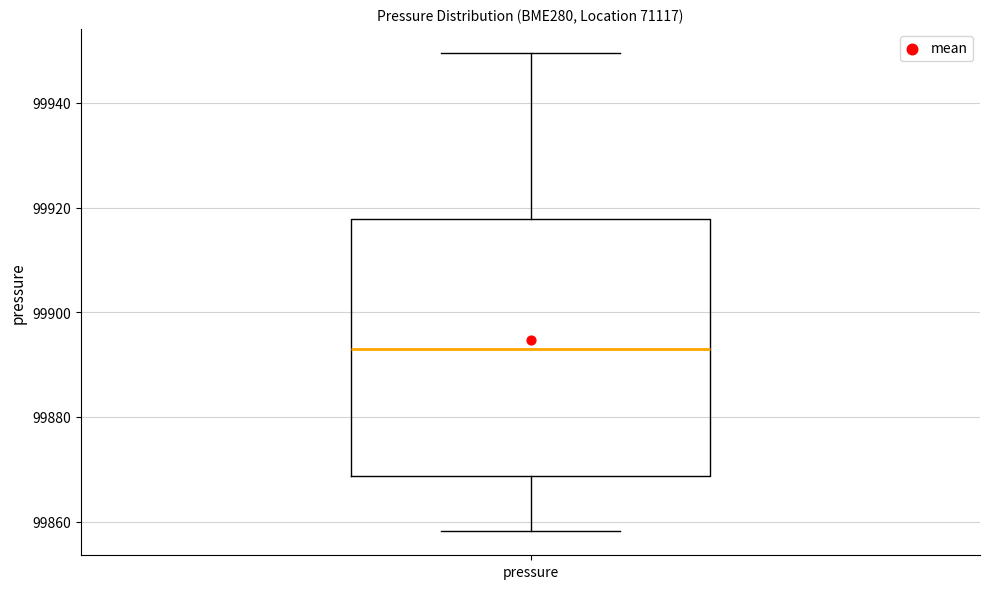

Transcribe this box plot: give where the median line is, the range the box spans, and where the two whiskers end, as read against the y-axis. The values are not printed on the chart, so give them approximately, as read against the axis.

median 99894, box 99868 to 99918, whiskers 99858 to 99950